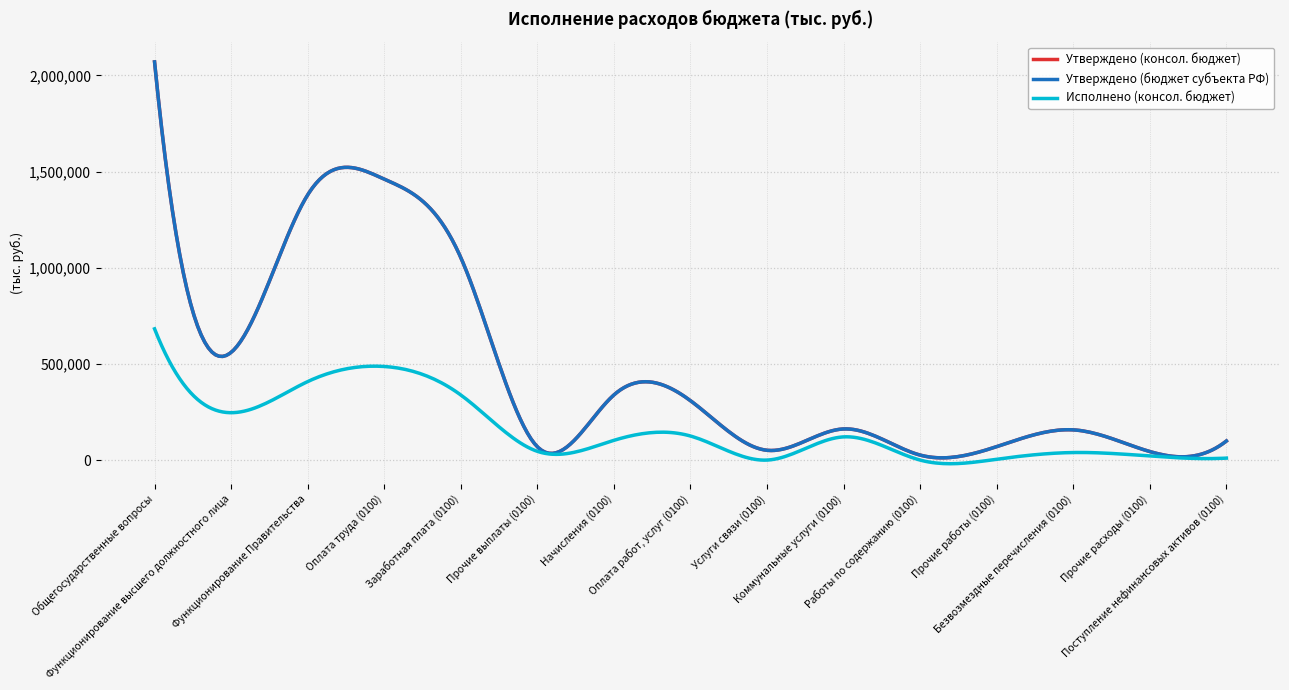

Reading left to right, what are all the values shown in this chart?

Утверждено (консол. бюджет): 2070517.0	560032.0	1379121.0	1461012.0	1053003.0	69126.0	338883.0	308870.0	50905.0	161933.0	26000.0	70032.0	157089.0	44286.0	99260.0
Утверждено (бюджет субъекта РФ): 2070517.0	560032.0	1379121.0	1461012.0	1053003.0	69126.0	338883.0	308870.0	50905.0	161933.0	26000.0	70032.0	157089.0	44286.0	99260.0
Исполнено (консол. бюджет): 682495.0	246427.0	408205.0	486733.0	338544.0	45473.0	102716.0	125128.0	0.0	120678.0	0.0	4450.0	39271.0	21163.0	10200.0